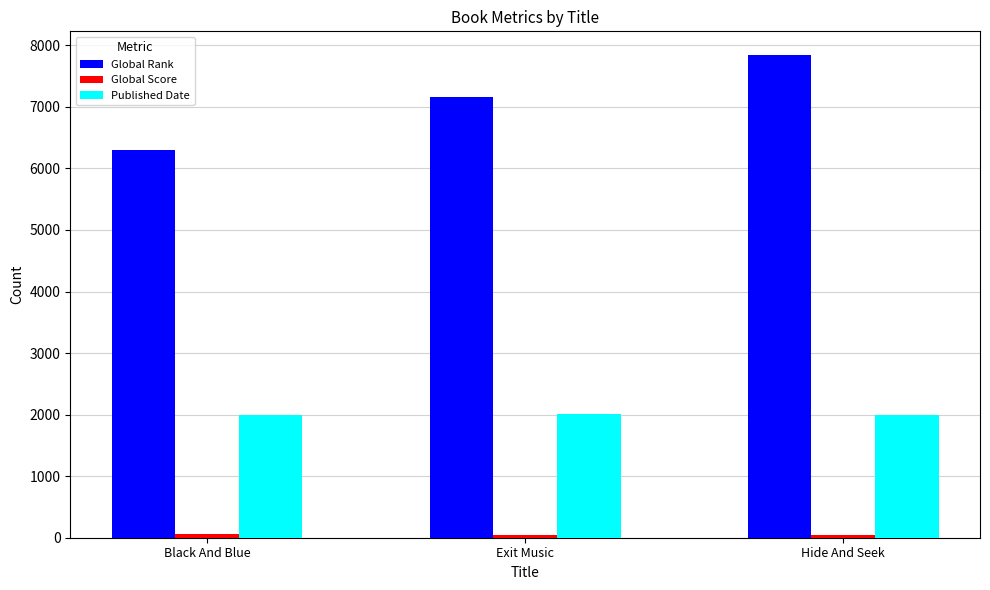

What is the difference between the second highest and minimum values in the Global Rank series?

856